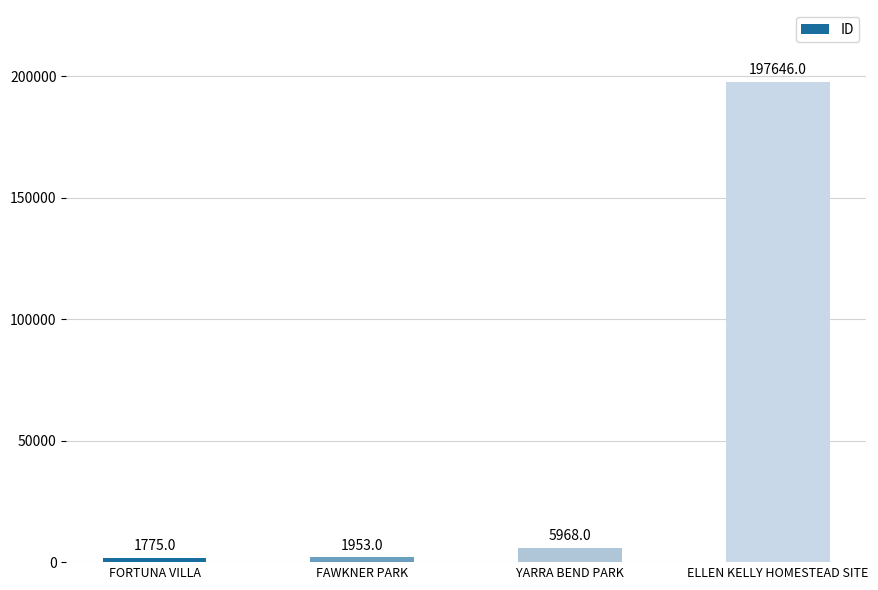

Are the bars grouped side by side (vs. stacked)?

No